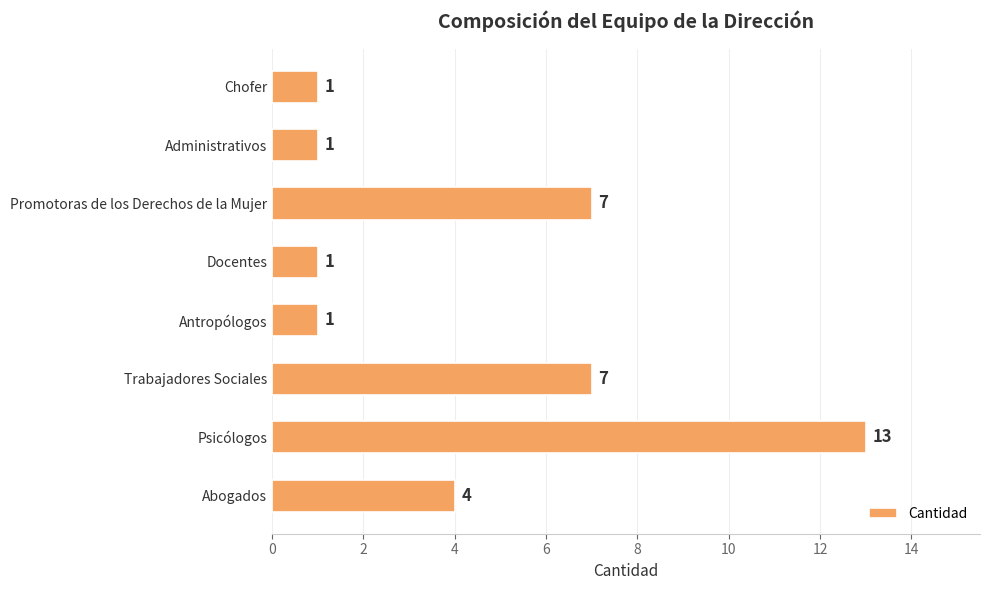

The chart shows a value of 4 at Abogados. True or false?

True